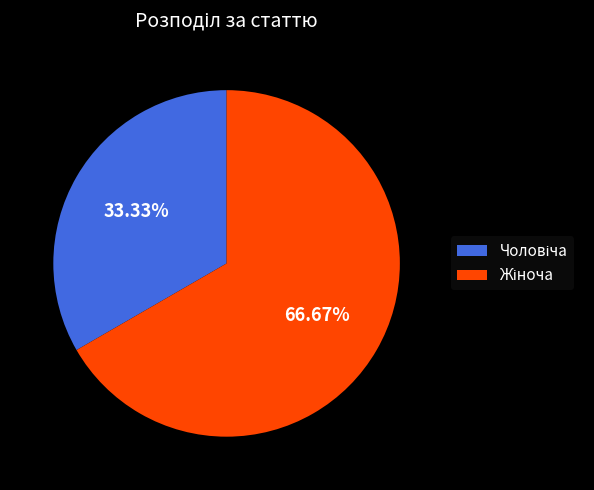

Is there any slice that represents more than half of the pie?

Yes